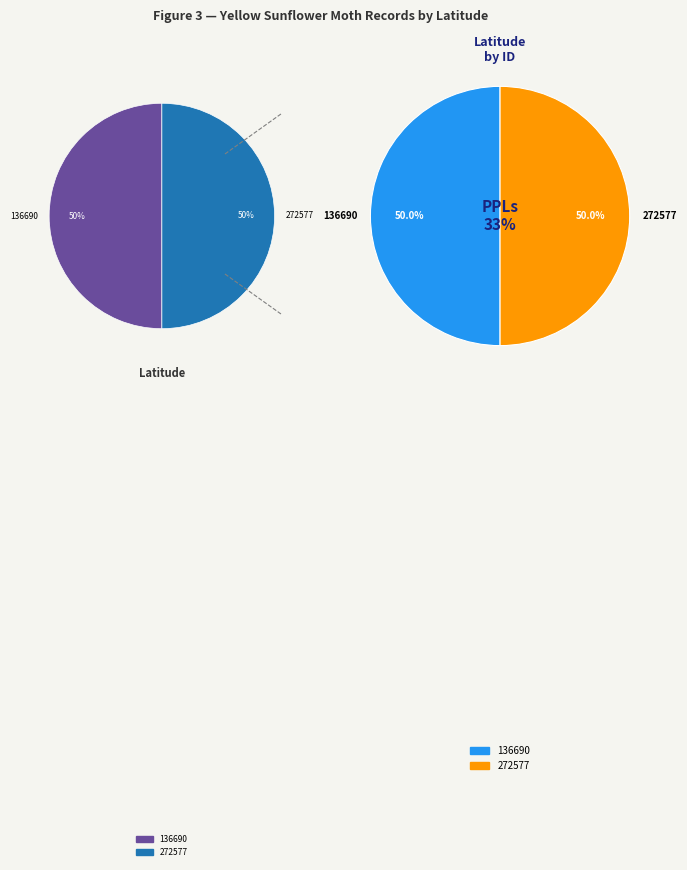

To the nearest percent, what percentage of the pie is 136690?

50%